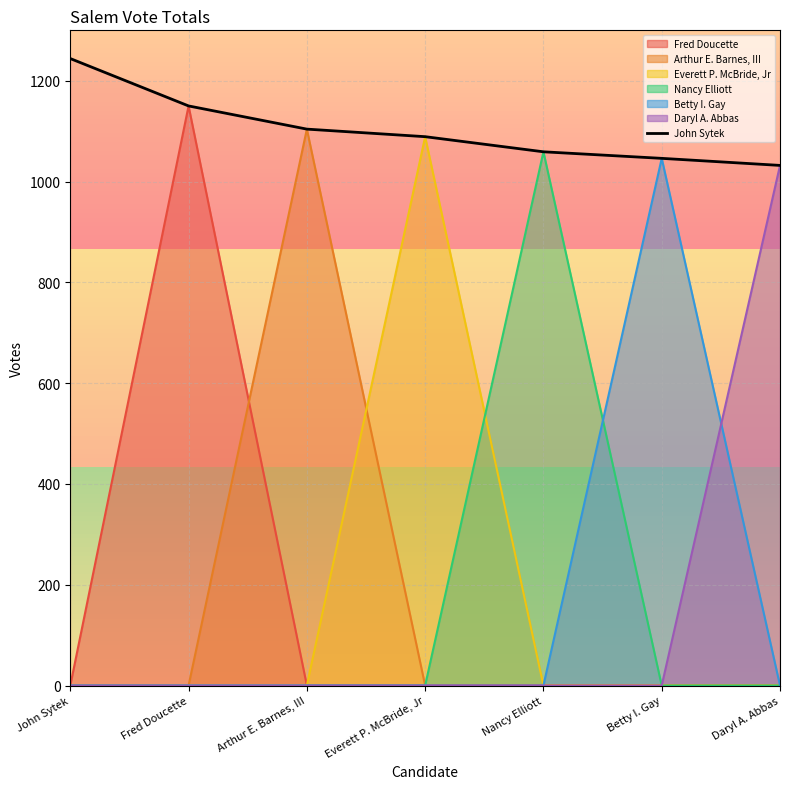

List the labels in order of value, largest first.

John Sytek, Fred Doucette, Arthur E. Barnes, III, Everett P. McBride, Jr, Nancy Elliott, Betty I. Gay, Daryl A. Abbas